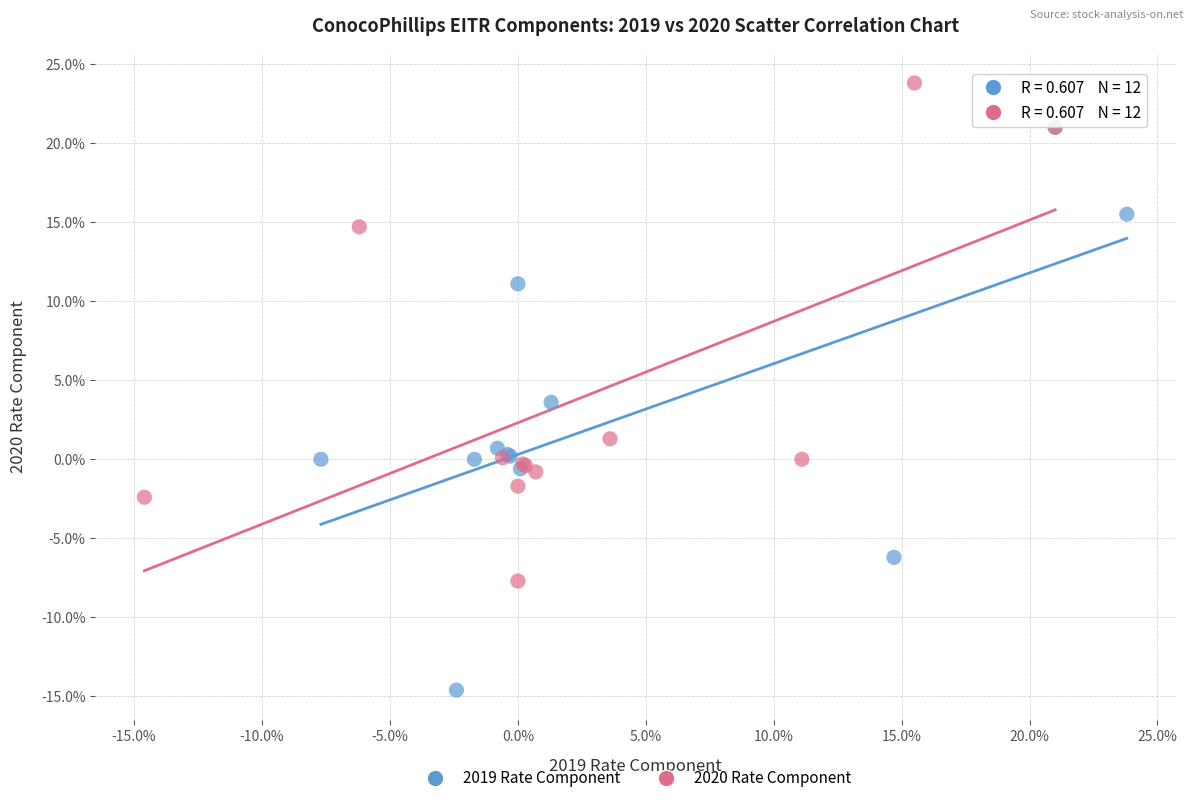

What are all the series names shown in the legend?

2019 Rate Component, 2020 Rate Component